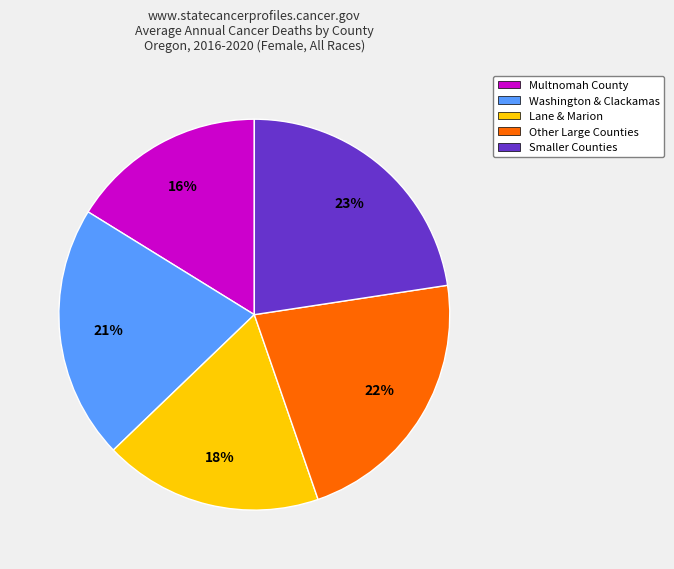

To the nearest percent, what is the average slice percentage?

20%